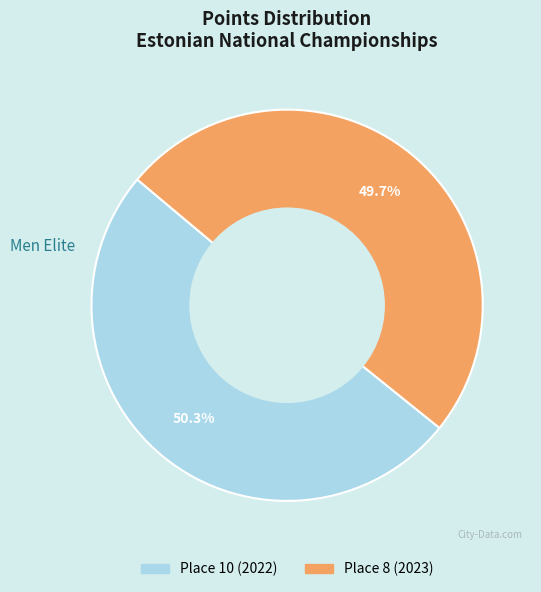

What is the ratio of the value at Place 8 (2023) to the value at Place 10 (2022)?

1.0